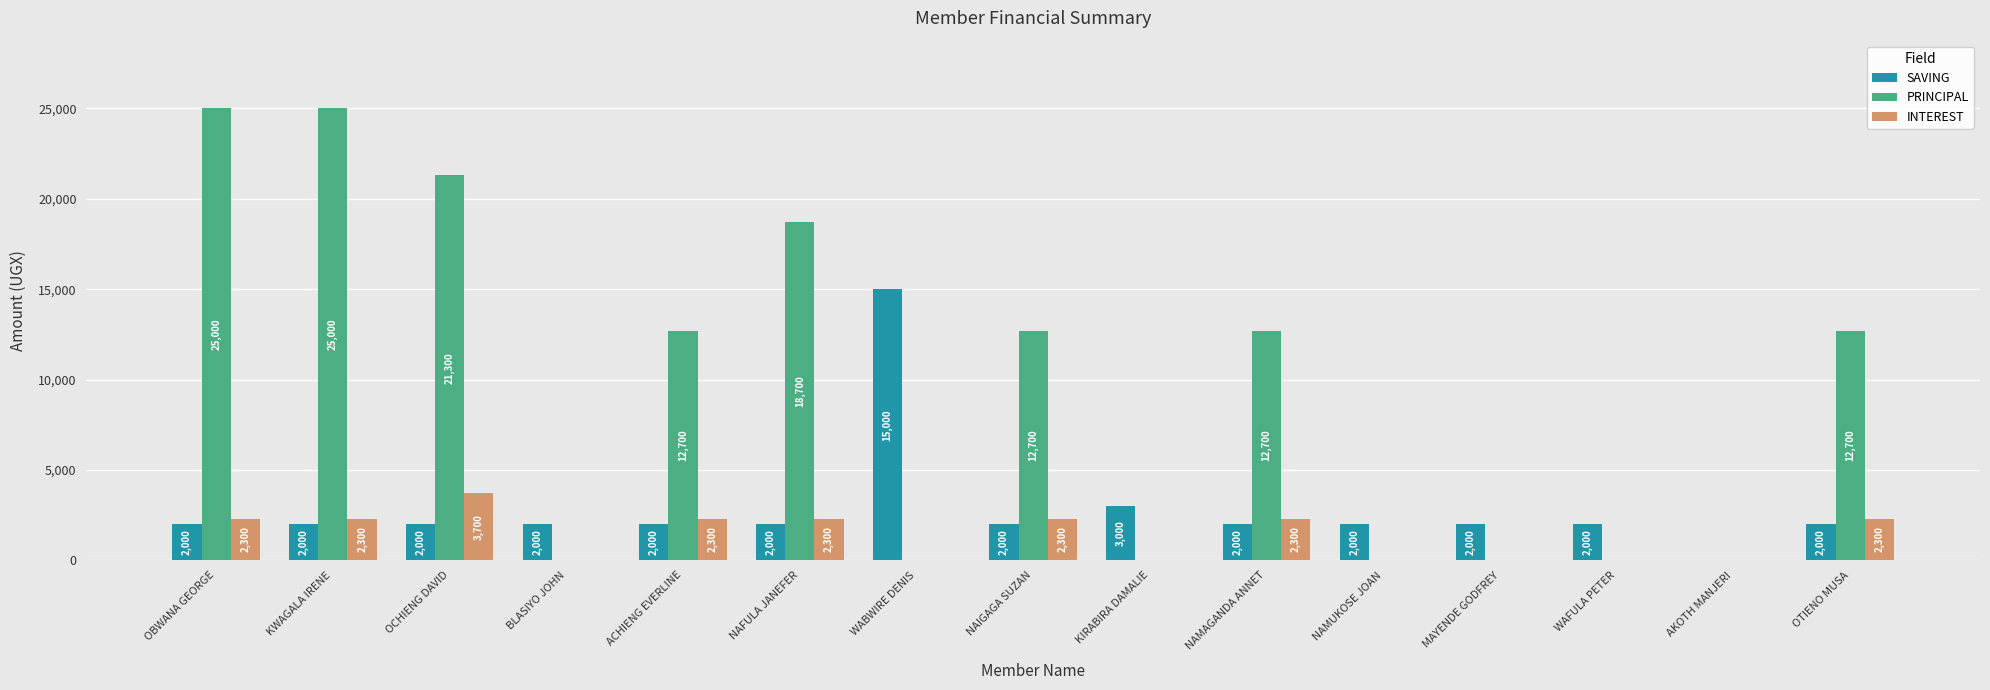

What is the spread (max minus min) of values at KIRABIRA DAMALIE?

3000